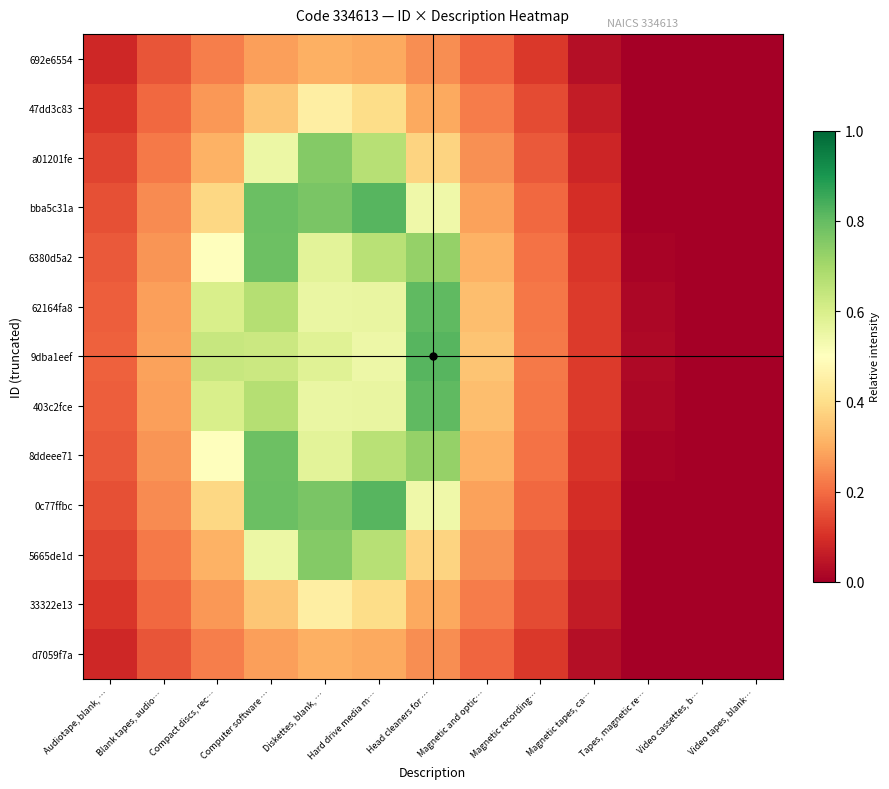

At how many categories does at least one series exceed 0?

11